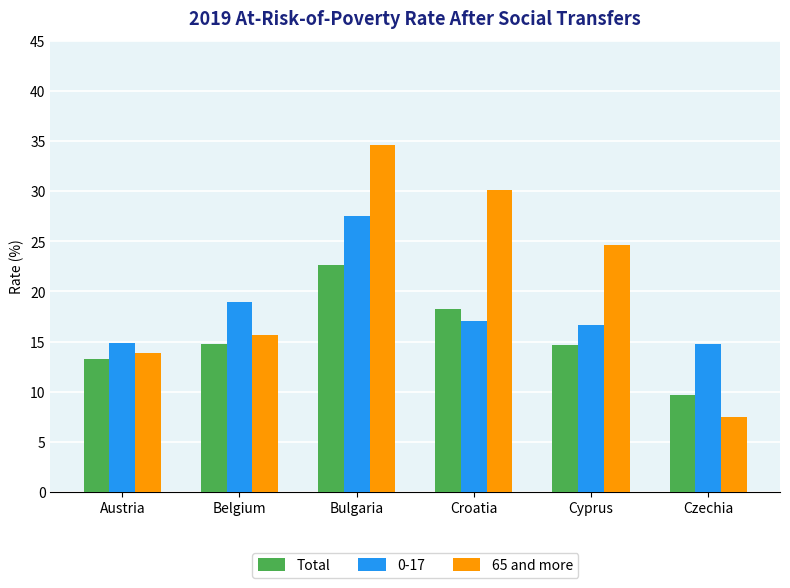

How many groups of bars are there?

6